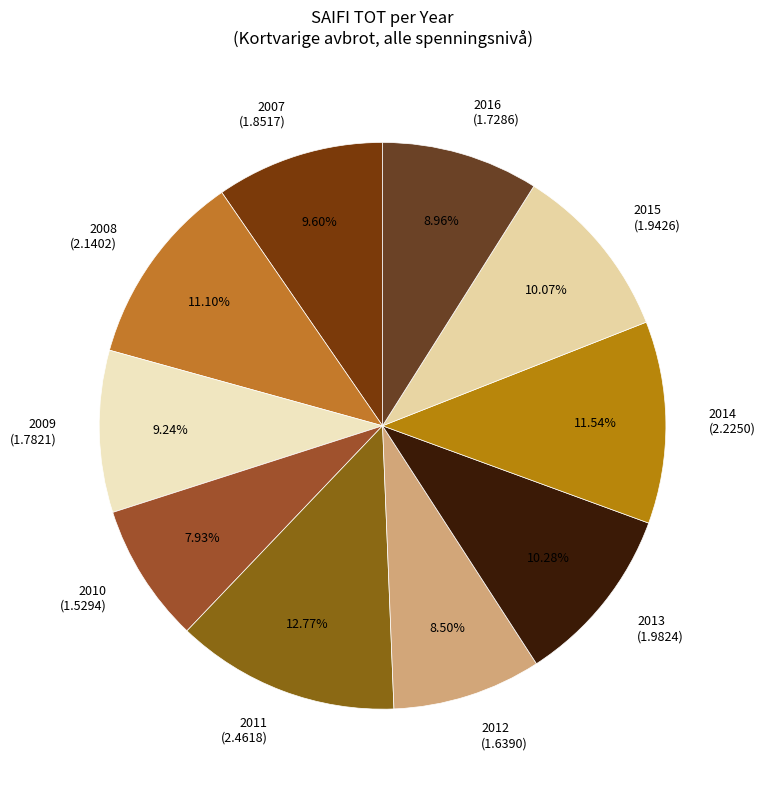

To the nearest percent, what percentage of the pie is 2007?

10%